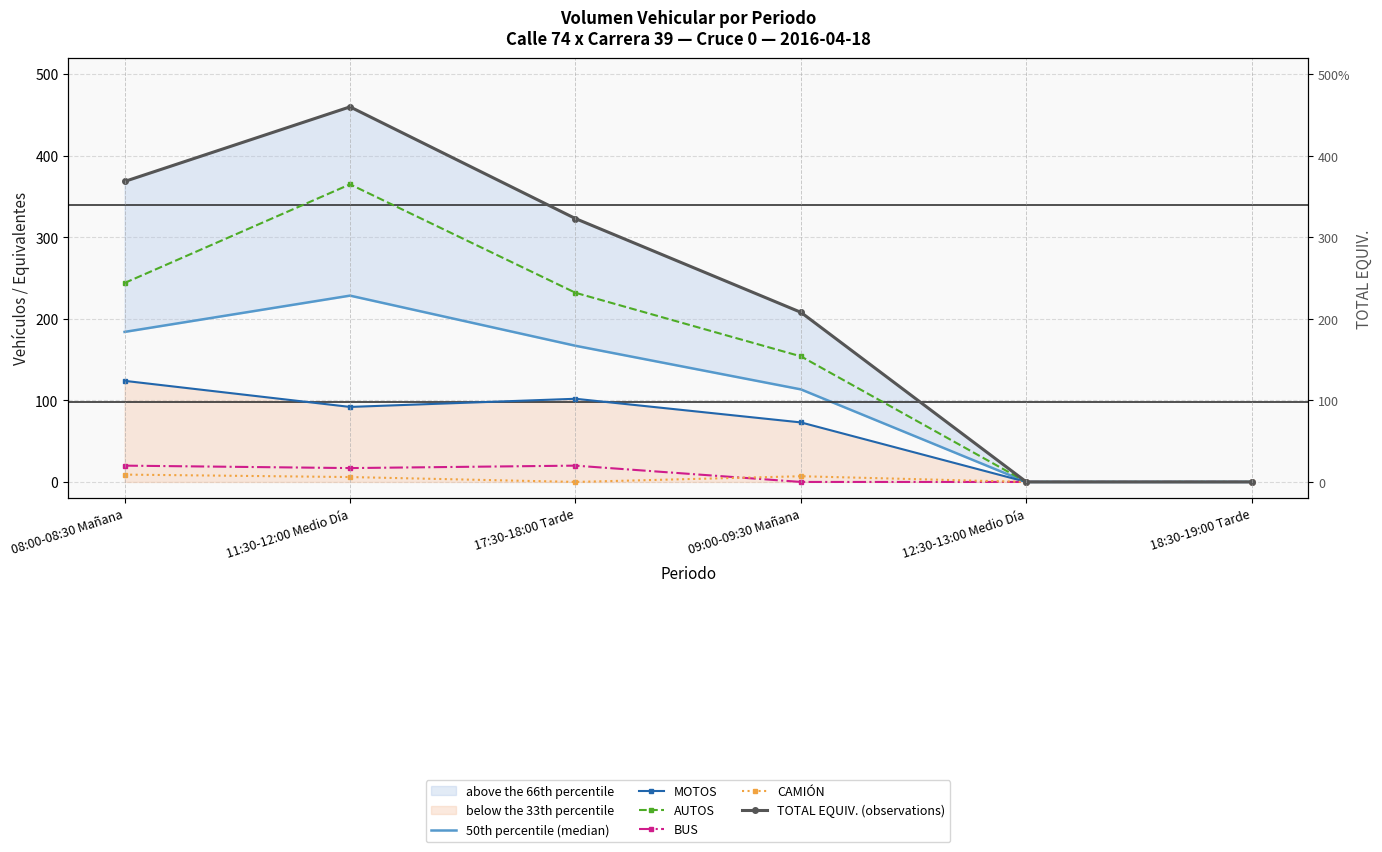

How many interior local peaks does the CAMIÓN series have?

1